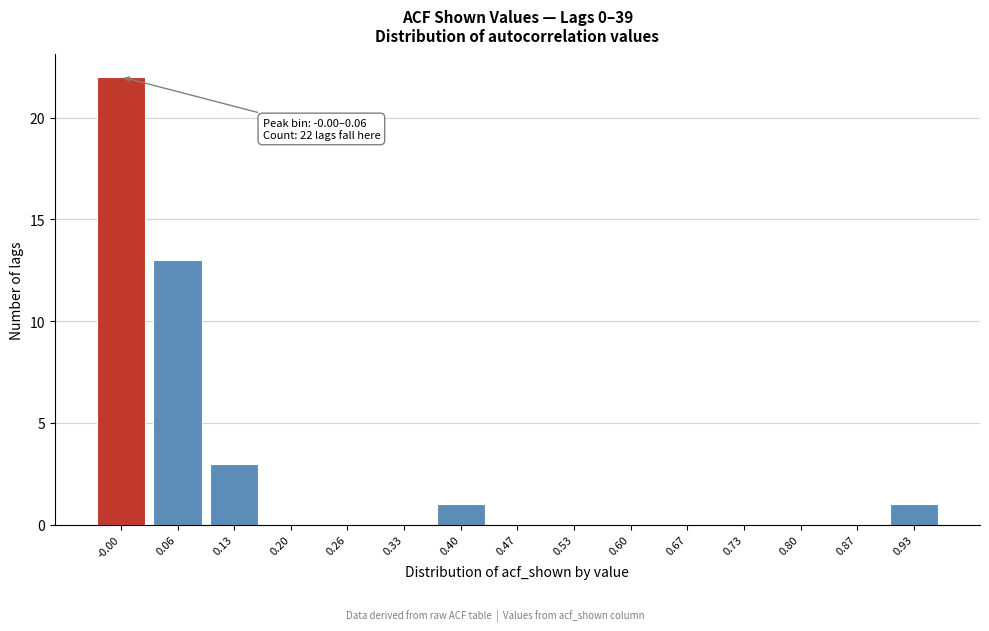

Reading left to right, what are all the values shown in this chart?

-0.00=22	0.06=13	0.13=3	0.20=0	0.26=0	0.33=0	0.40=1	0.47=0	0.53=0	0.60=0	0.67=0	0.73=0	0.80=0	0.87=0	0.93=1